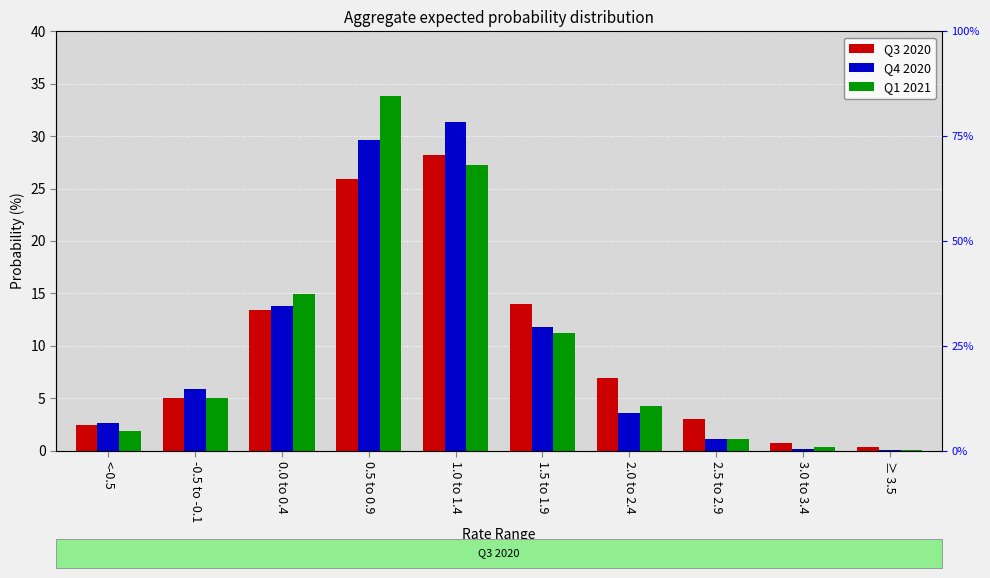

What are all the series names shown in the legend?

Q3 2020, Q4 2020, Q1 2021